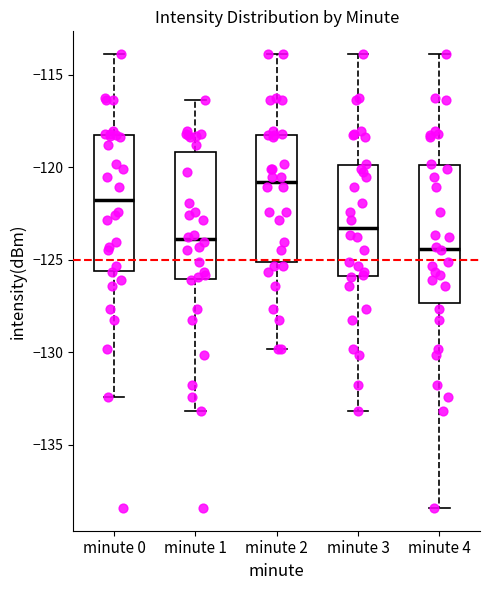

Which box has the highest median line?

minute 2